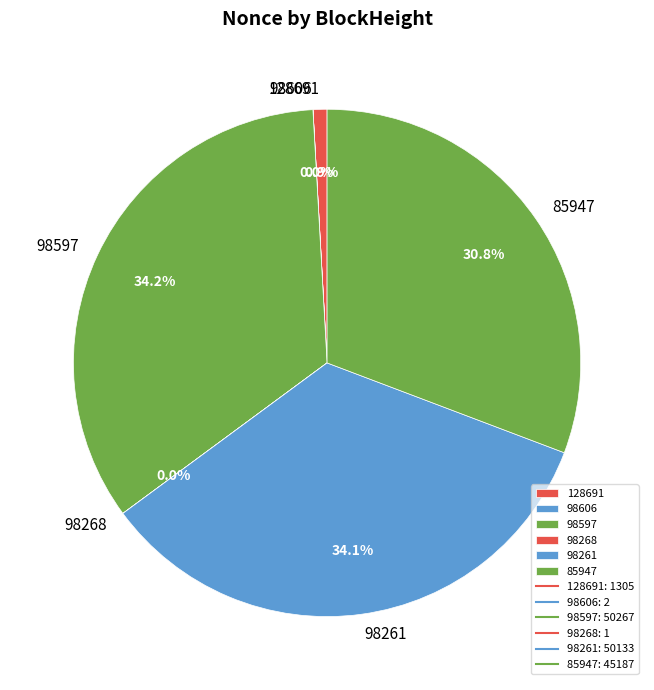

What percentage do 98261 and 98597 together represent?

68.3%